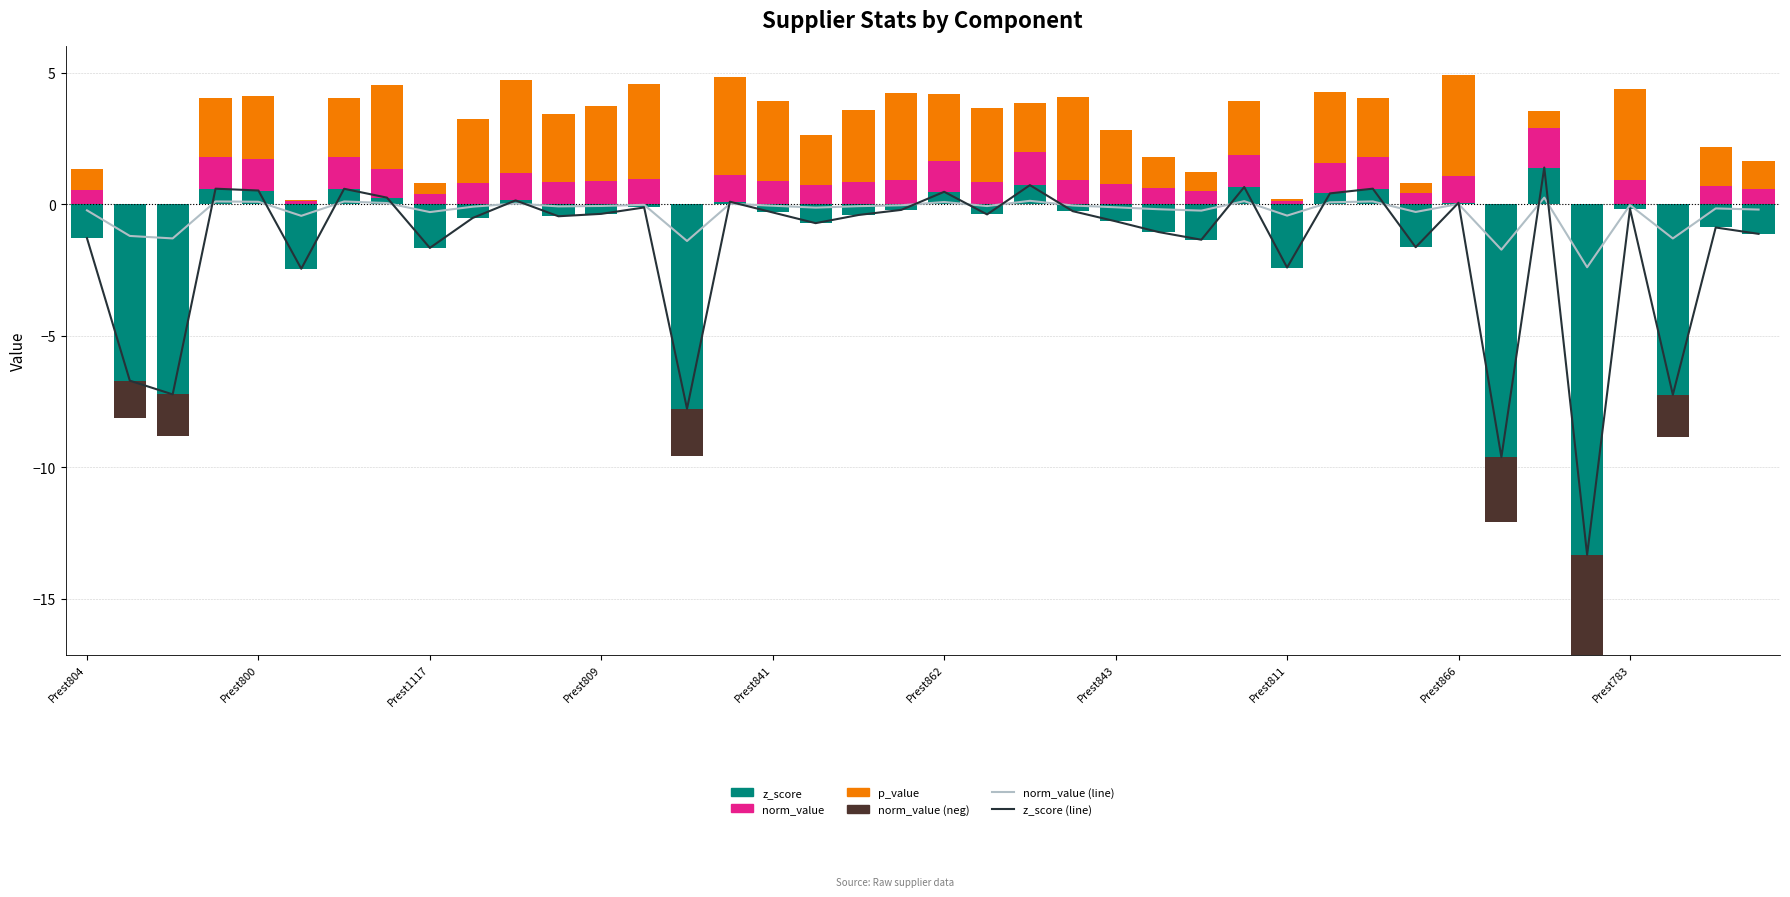

Reading right to left, what are all the values shown in this chart?

norm_value (line): -0.2	-0.2	-1.3	-0.0	-2.4	0.3	-1.7	0.0	-0.3	0.1	0.1	-0.4	0.1	-0.2	-0.2	-0.1	-0.0	0.1	-0.1	0.1	-0.0	-0.1	-0.1	-0.1	0.0	-1.4	-0.0	-0.1	-0.1	0.0	-0.1	-0.3	0.0	0.1	-0.4	0.1	0.1	-1.3	-1.2	-0.2
z_score (line): -1.1	-0.9	-7.2	-0.2	-13.3	1.4	-9.6	0.1	-1.6	0.6	0.4	-2.4	0.7	-1.3	-1.1	-0.6	-0.3	0.7	-0.4	0.5	-0.2	-0.4	-0.7	-0.3	0.1	-7.8	-0.1	-0.4	-0.5	0.1	-0.5	-1.7	0.3	0.6	-2.5	0.5	0.6	-7.2	-6.7	-1.3
z_score (pos): 0.0	0.0	0.0	0.0	0.0	1.4	0.0	0.1	0.0	0.6	0.4	0.0	0.7	0.0	0.0	0.0	0.0	0.7	0.0	0.5	0.0	0.0	0.0	0.0	0.1	0.0	0.0	0.0	0.0	0.1	0.0	0.0	0.3	0.6	0.0	0.5	0.6	0.0	0.0	0.0
norm_value: 0.6	0.7	0.0	0.9	0.0	1.5	0.0	1.0	0.4	1.2	1.1	0.1	1.2	0.5	0.6	0.8	0.9	1.3	0.9	1.2	0.9	0.9	0.7	0.9	1.0	0.0	1.0	0.9	0.8	1.1	0.8	0.4	1.1	1.2	0.1	1.2	1.2	0.0	0.0	0.5
p_value: 1.0	1.5	0.0	3.4	0.0	0.7	0.0	3.8	0.4	2.2	2.7	0.1	2.1	0.7	1.2	2.1	3.2	1.9	2.8	2.5	3.3	2.7	1.9	3.0	3.7	0.0	3.6	2.9	2.6	3.5	2.4	0.4	3.2	2.2	0.1	2.4	2.2	0.0	0.0	0.8
norm_value (neg): 0.0	0.0	-1.6	0.0	-3.8	0.0	-2.5	0.0	0.0	0.0	0.0	0.0	0.0	0.0	0.0	0.0	0.0	0.0	0.0	0.0	0.0	0.0	0.0	0.0	0.0	-1.8	0.0	0.0	0.0	0.0	0.0	0.0	0.0	0.0	0.0	0.0	0.0	-1.6	-1.4	0.0